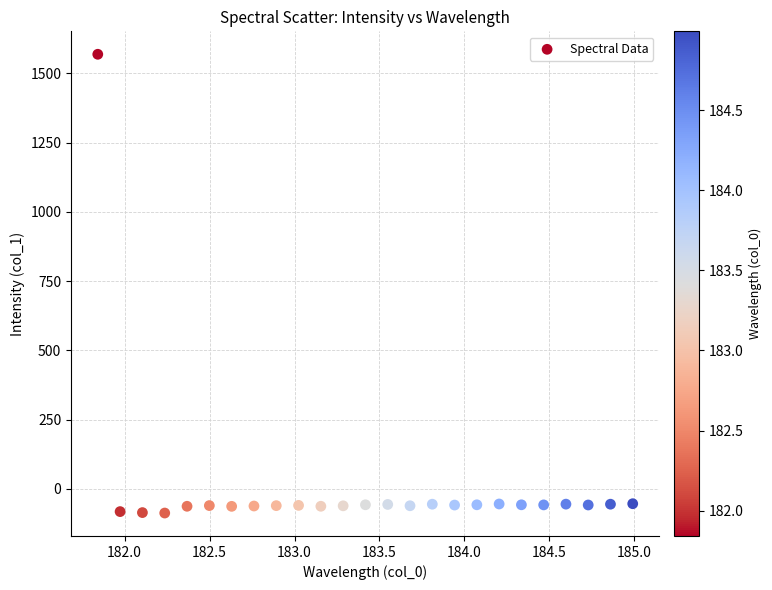

What is the range of Y values (max minus min)?

1656.3